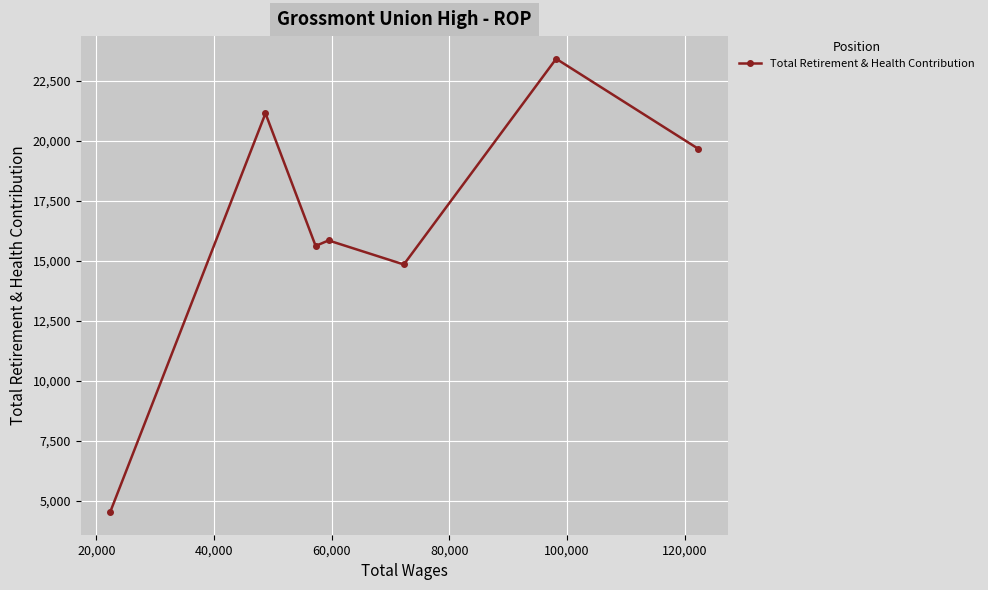

What is the difference between the maximum and minimum values?

18877